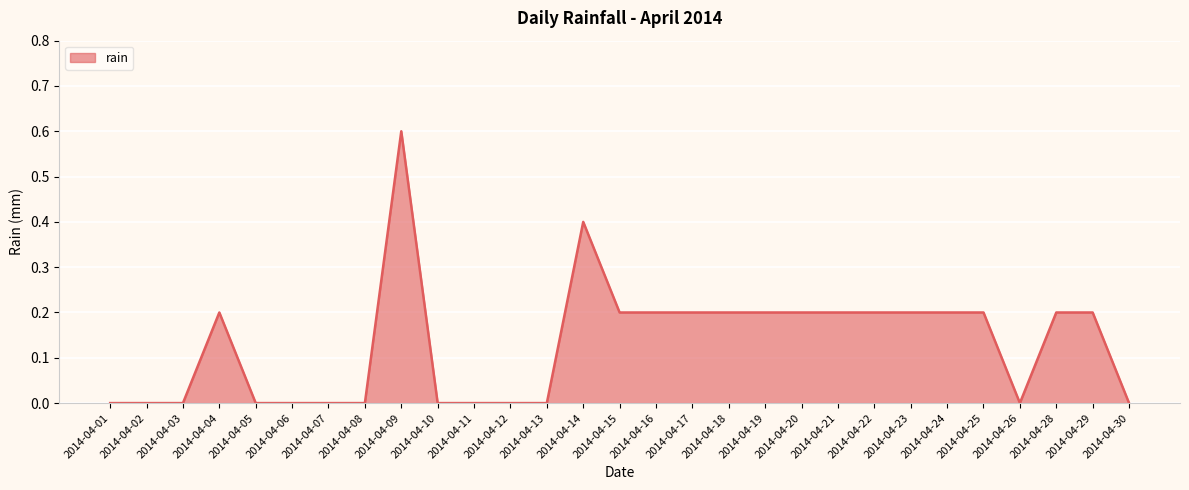

How many values are between 0 and 1?

29